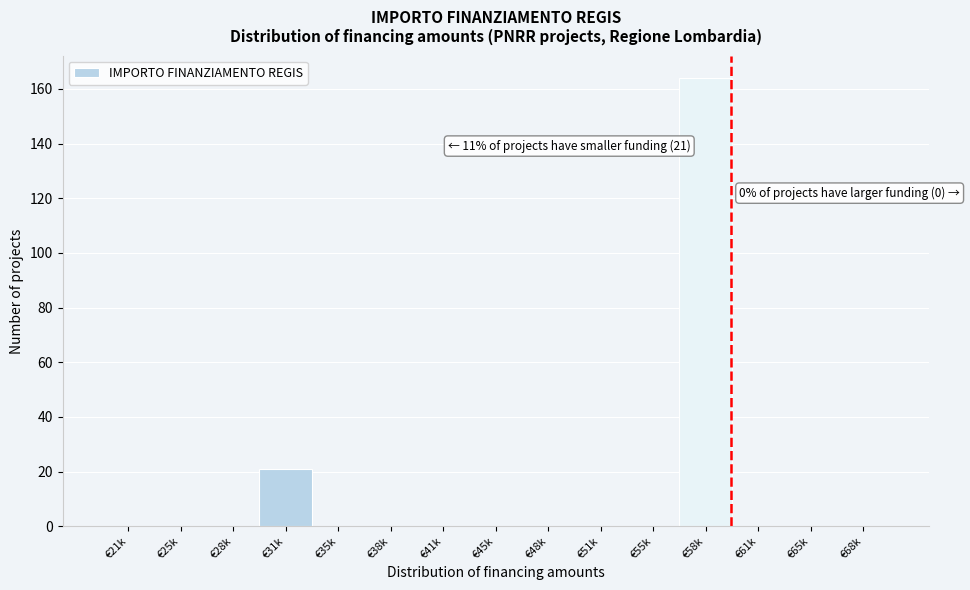

Reading right to left, list all the values displayed in this chart.

€68k=0	€65k=0	€61k=0	€58k=164	€55k=0	€51k=0	€48k=0	€45k=0	€41k=0	€38k=0	€35k=0	€31k=21	€28k=0	€25k=0	€21k=0